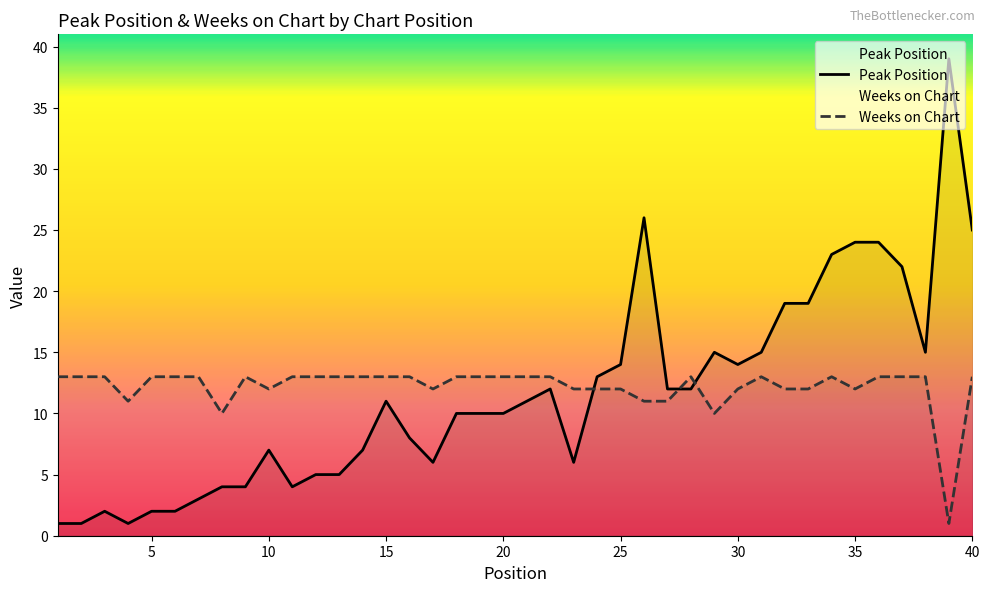

How many lines are shown in the chart?

2